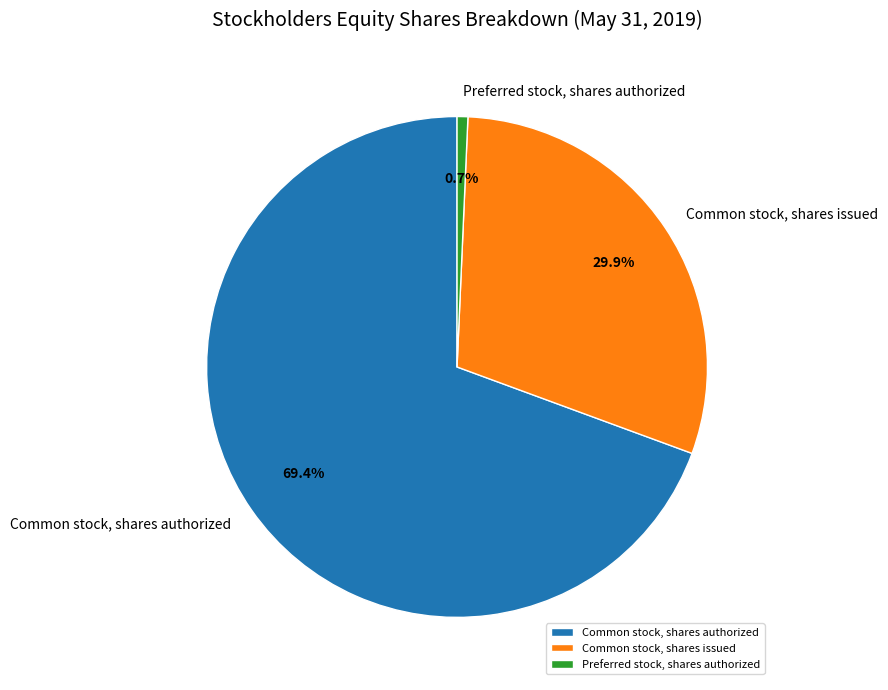

Rank the categories by value from lowest to highest.

Preferred stock, shares authorized, Common stock, shares issued, Common stock, shares authorized